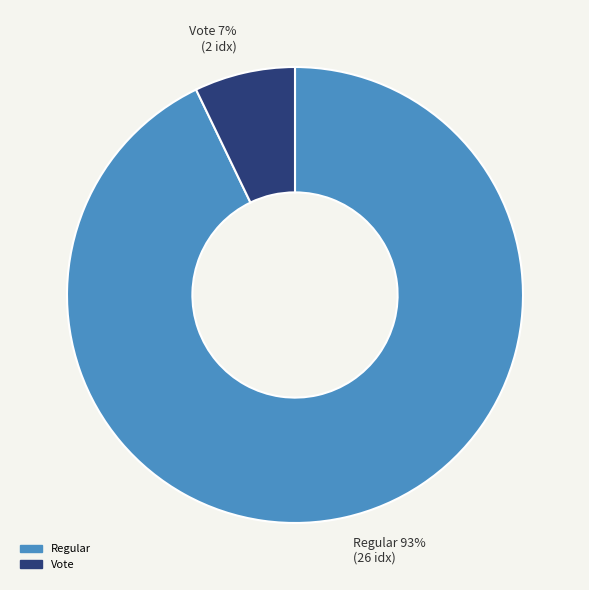

To the nearest percent, what is the combined percentage of Vote and Regular?

100%